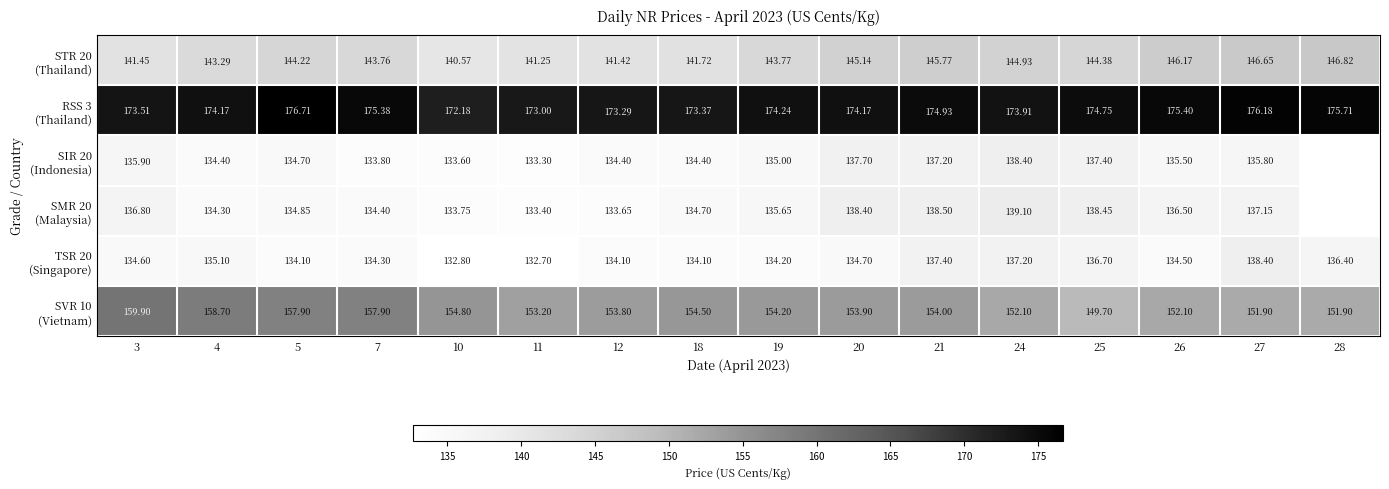

Rank the categories by TSR 20 (Singapore) value from lowest to highest.

11, 10, 5, 12, 18, 19, 7, 26, 3, 20, 4, 28, 25, 24, 21, 27